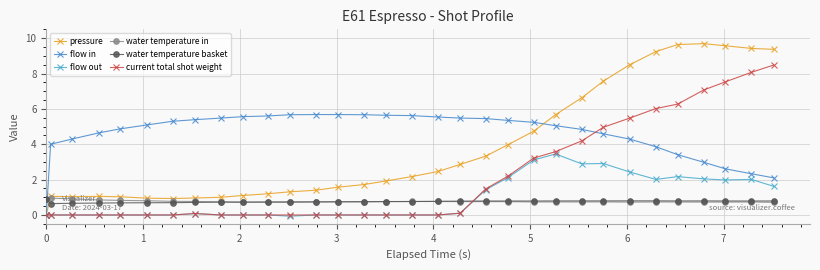

How many distinct data groups are displayed?

6